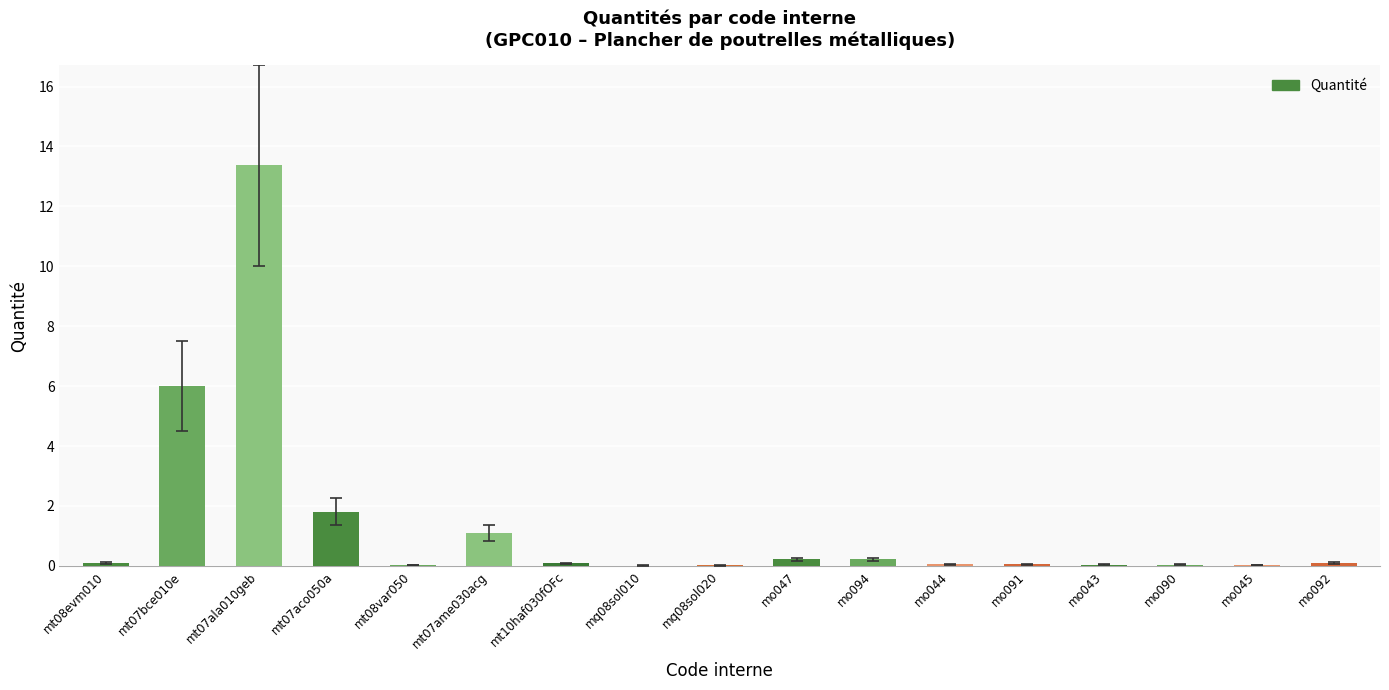

Which category has the highest value across all series?

mt07ala010geb